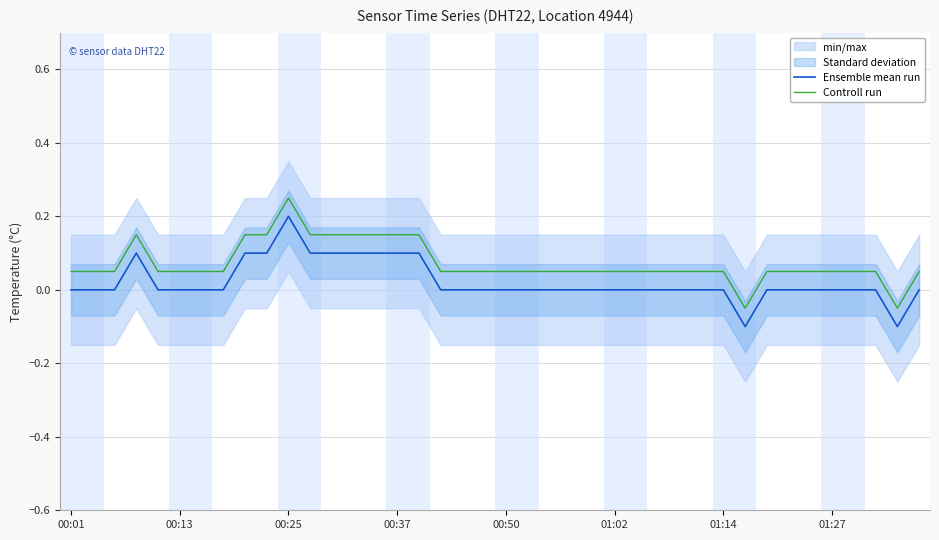

True or false: Controll run has more than 1 points higher than both neighbors.

True